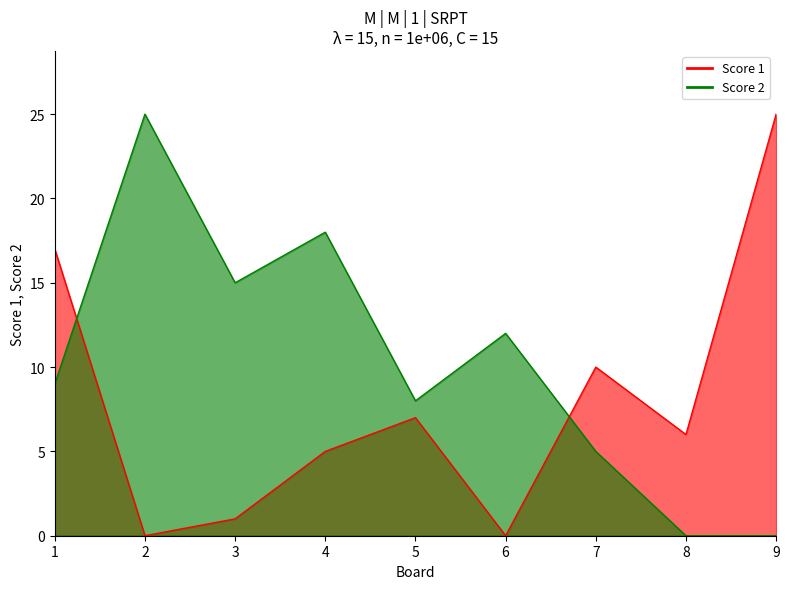

Reading right to left, extract all data points from this chart.

Score 1: 25	6	10	0	7	5	1	0	17
Score 2: 0	0	5	12	8	18	15	25	9